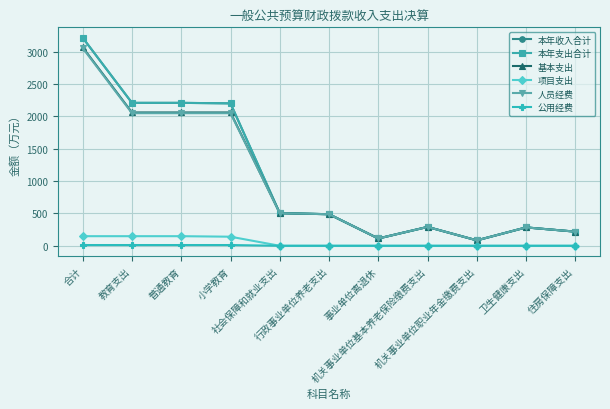

At which label does 本年收入合计 reach its peak?

合计